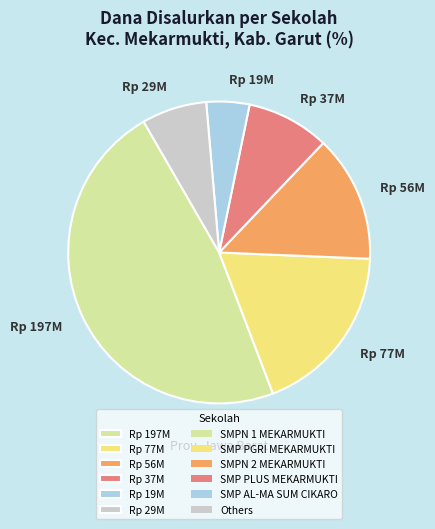

Does Rp 37M represent more than half of the total?

No